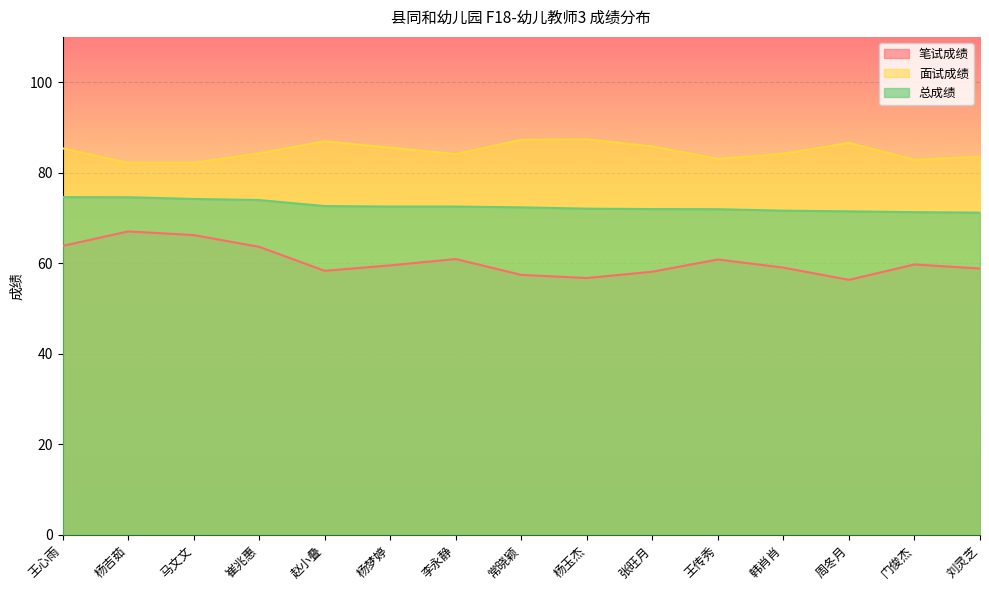

Which category has the highest value across all series?

杨玉杰